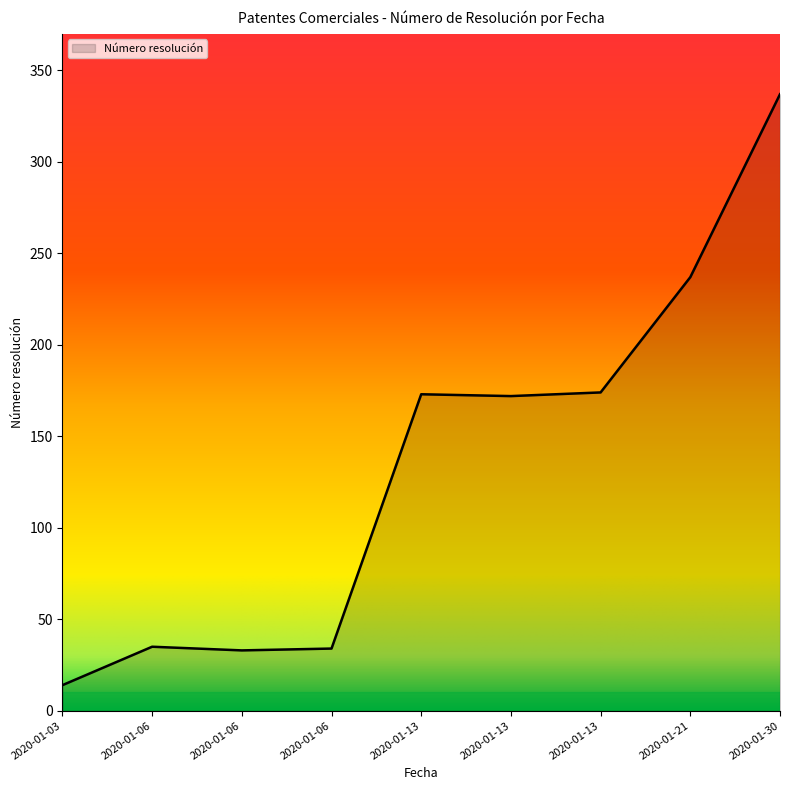

What is the sum of the values at 2020-01-06 and 2020-01-30?

371